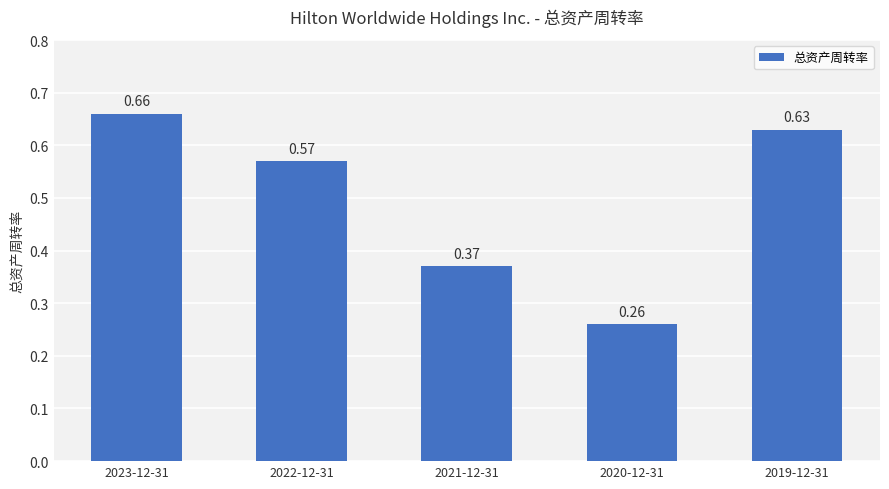

What is the sum of the values at 2019-12-31 and 2022-12-31?

1.2